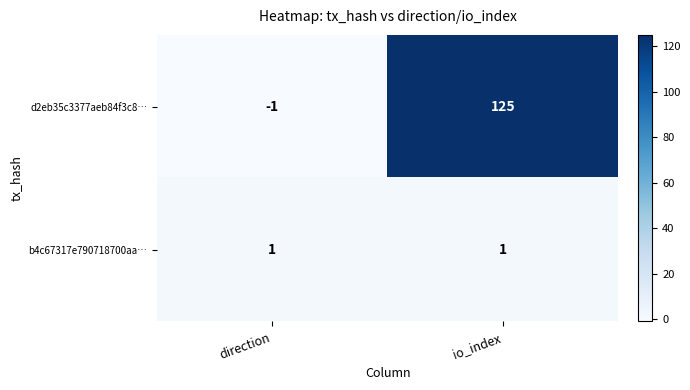

What is the highest value of the d2eb35c3377aeb84f3c8… series?

125